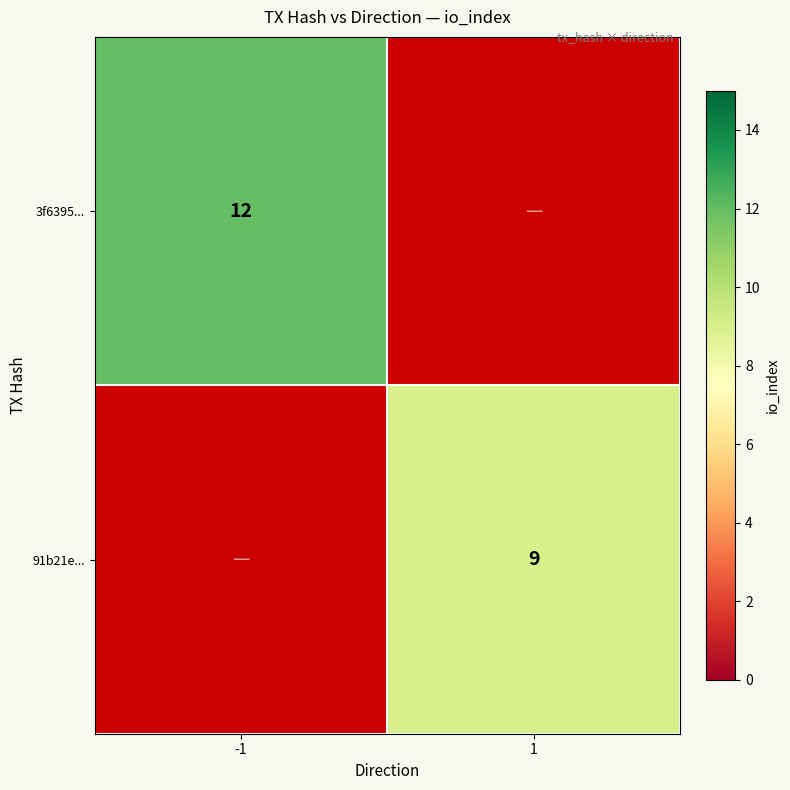

What is the greatest value displayed?

12.0